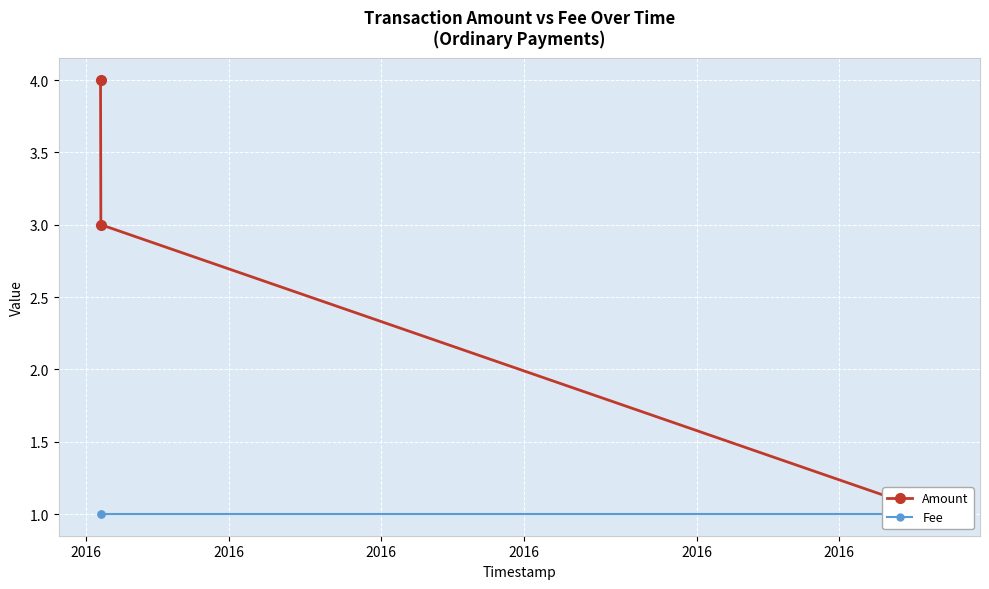

What is the difference between the Amount values at 2016 and 2016?

1